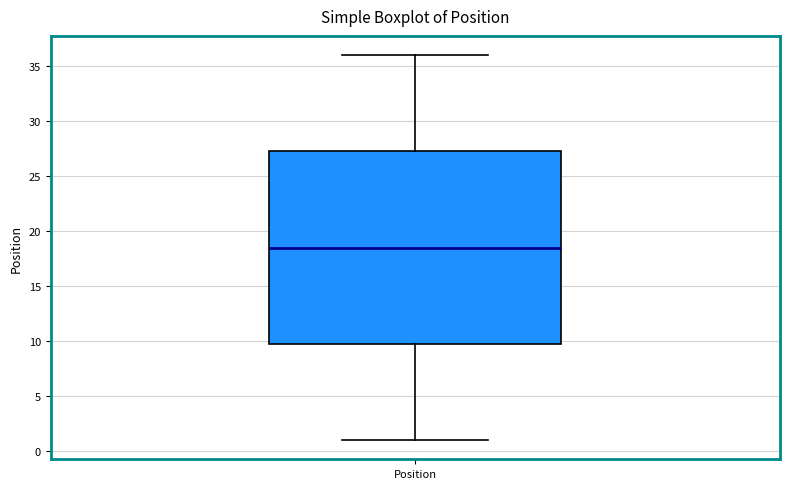

Read this box plot against the y-axis: the position of the median line, the range covered by the box, and the ends of both whiskers. The values are not printed on the chart, so give them approximately, as read against the axis.

median 18.5, box 10.0 to 27.5, whiskers 1.0 to 36.0